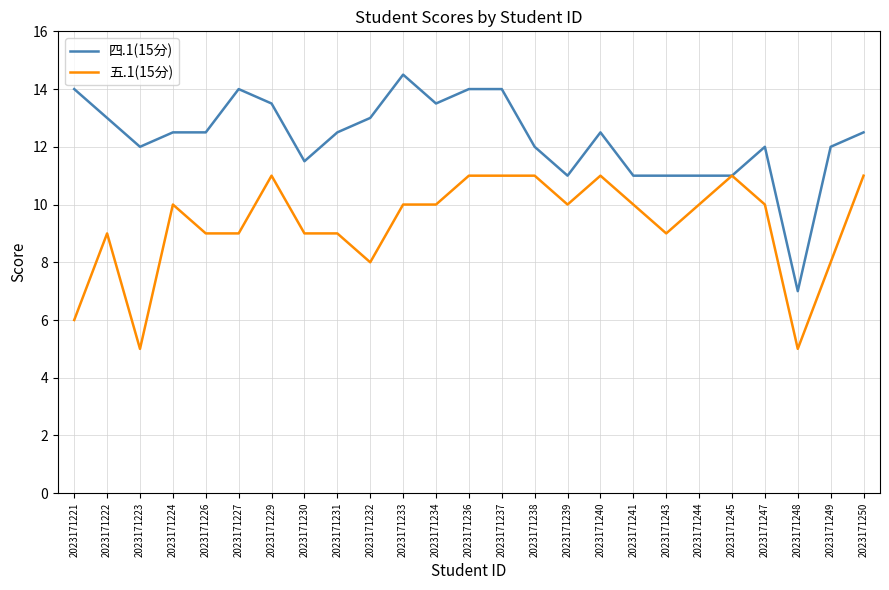

What is the sum of all 四.1(15分) values?

307.5